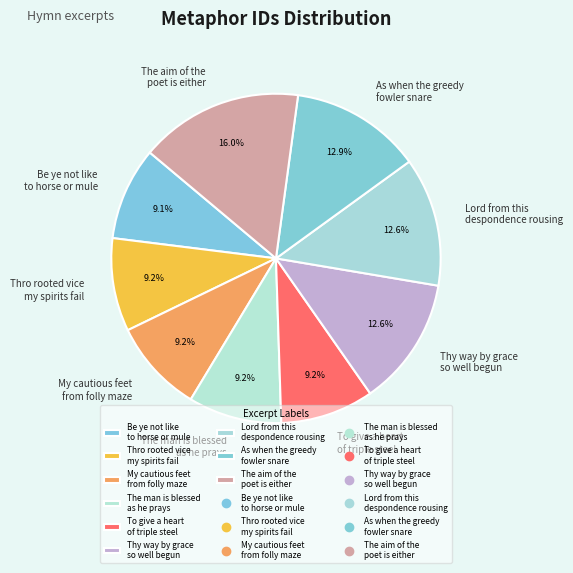

Which slice is the largest?

The aim of the poet is either